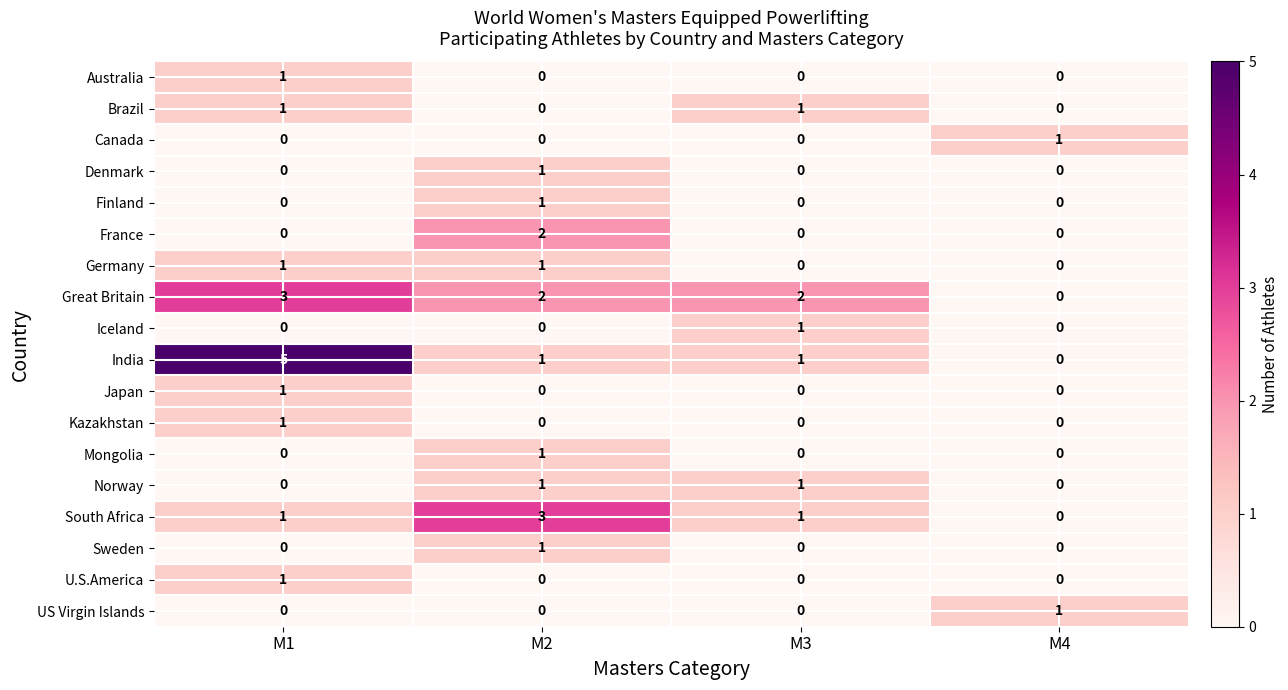

Which series has the largest range (max minus min)?

India